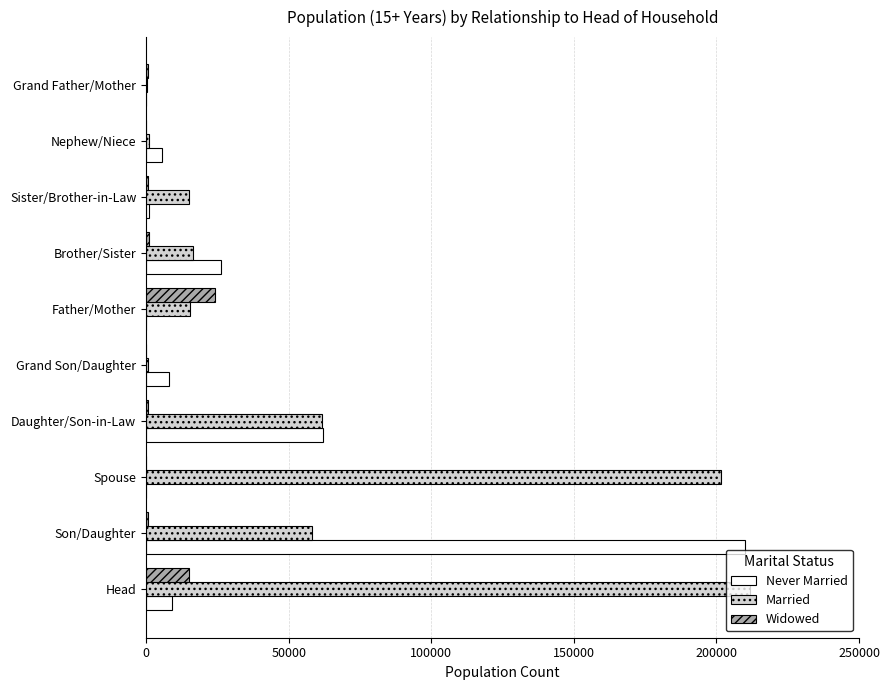

What is the maximum value for Married?

211683